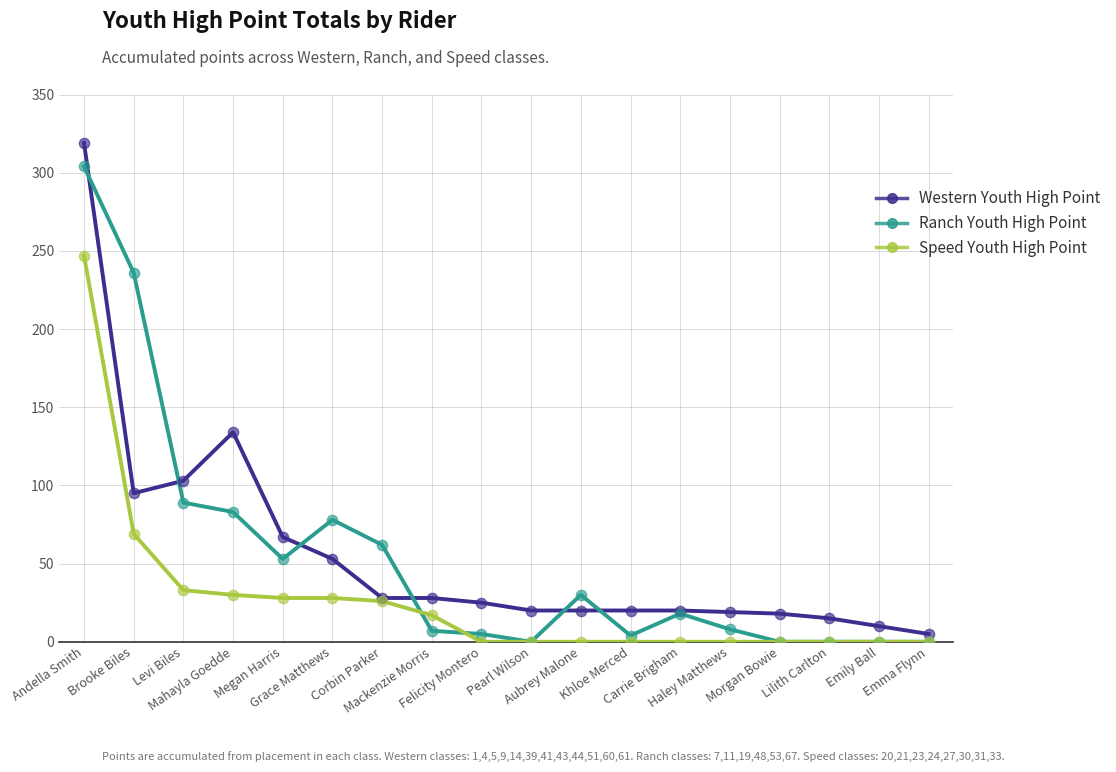

What is the total value across all series at Felicity Montero?

30